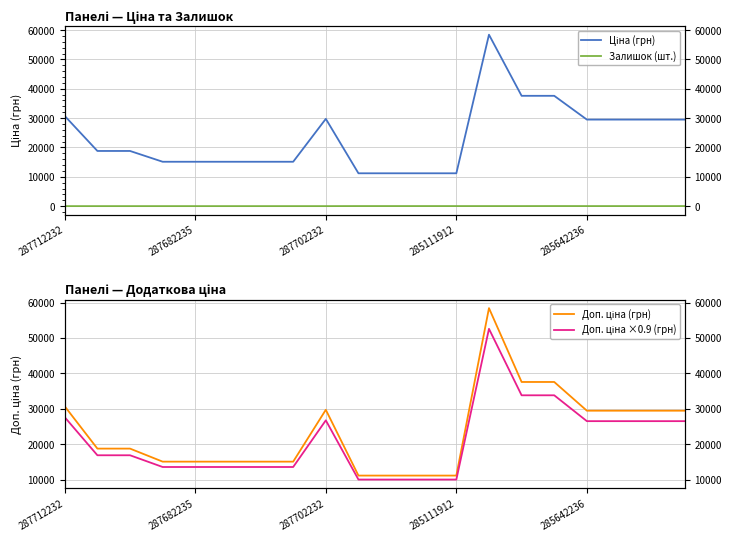

List the labels in order of Доп. ціна ×0.9 (грн) value, largest first.

13, 14, 15, 287712232, 8, 16, 17, 18, 19, 287682235, 287702232, 285111912, 285642236, 5, 6, 7, 9, 10, 11, 12